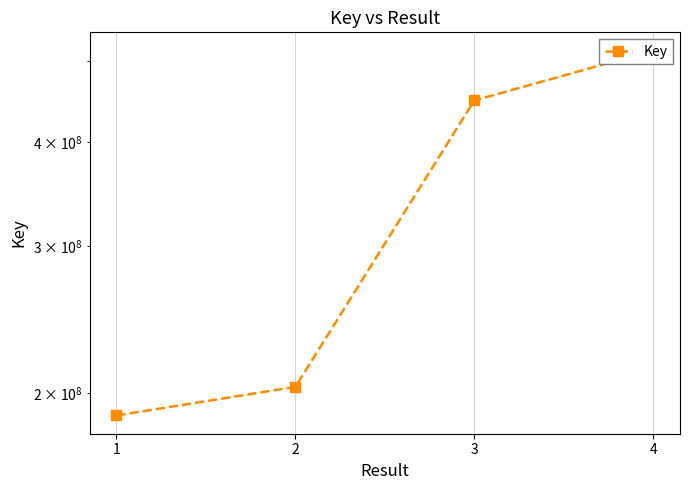

The chart shows a value of 187843472 at 1. True or false?

True